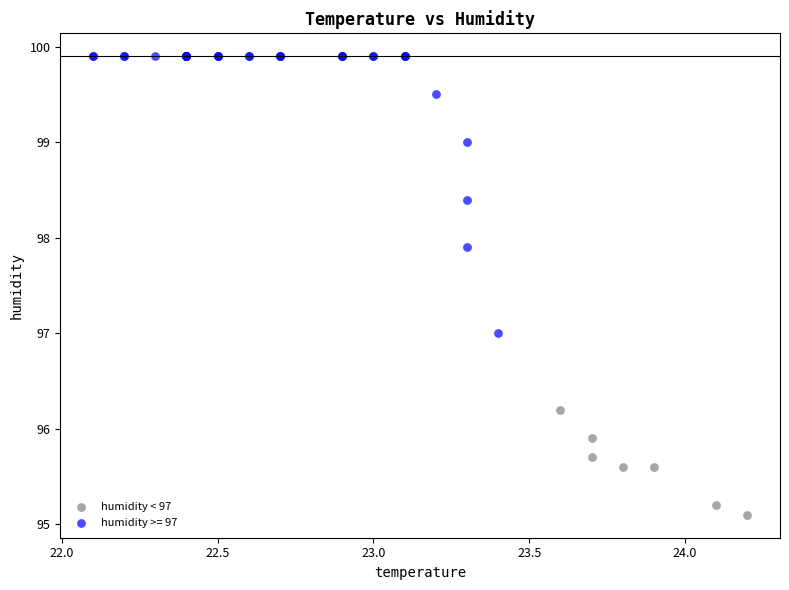

Which series reaches the minimum Y coordinate?

humidity < 97